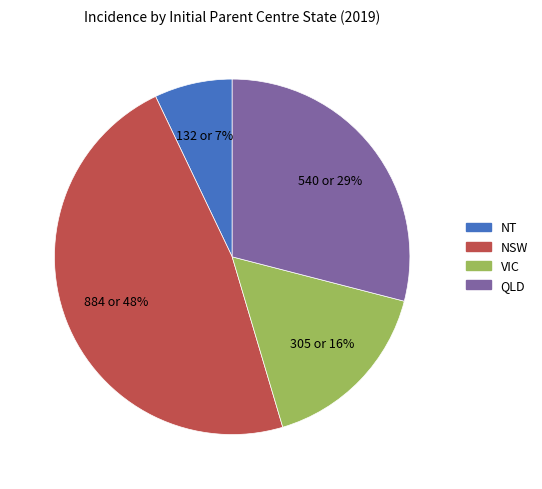

To the nearest percent, what is the combined percentage of NT and VIC?

23%